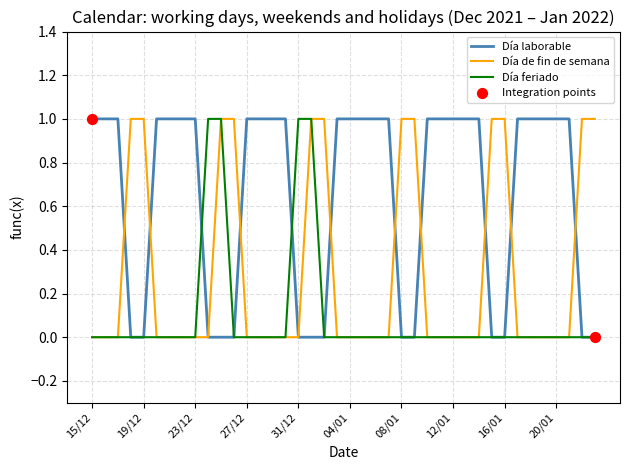

Which series has the largest total across all categories?

Día laborable